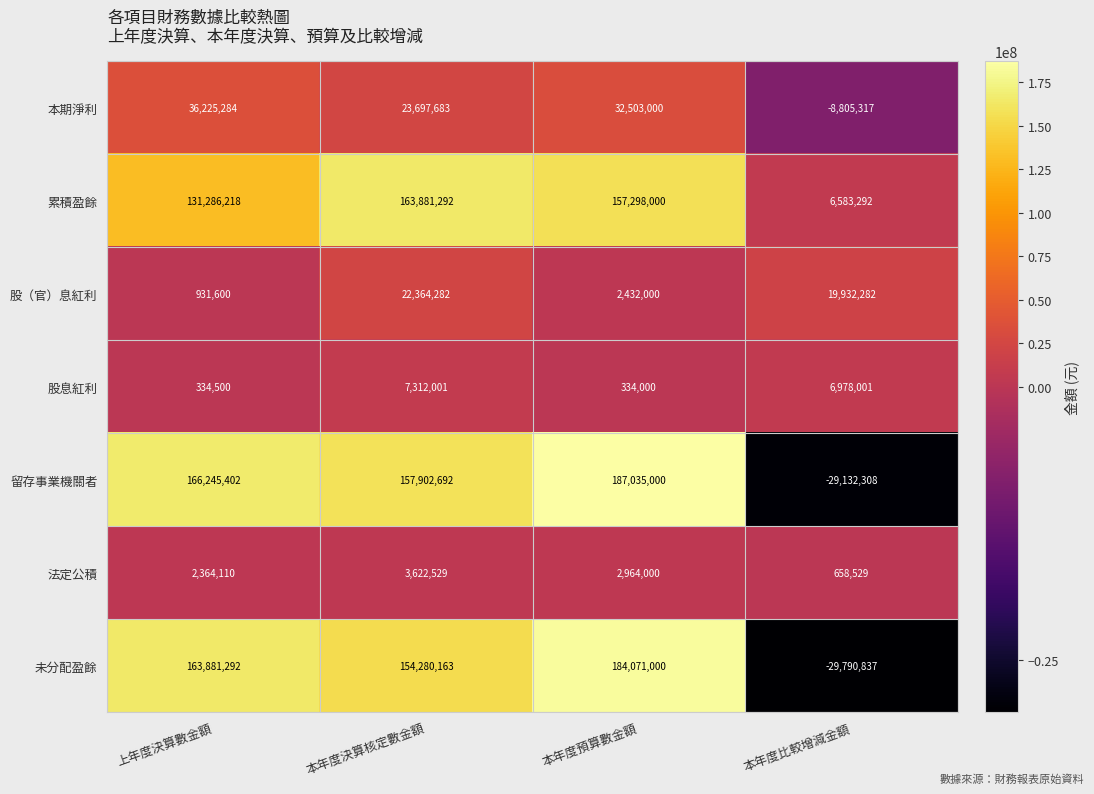

What value does the 股息紅利 series have at 本年度比較增減金額, to the nearest 100?

6978000